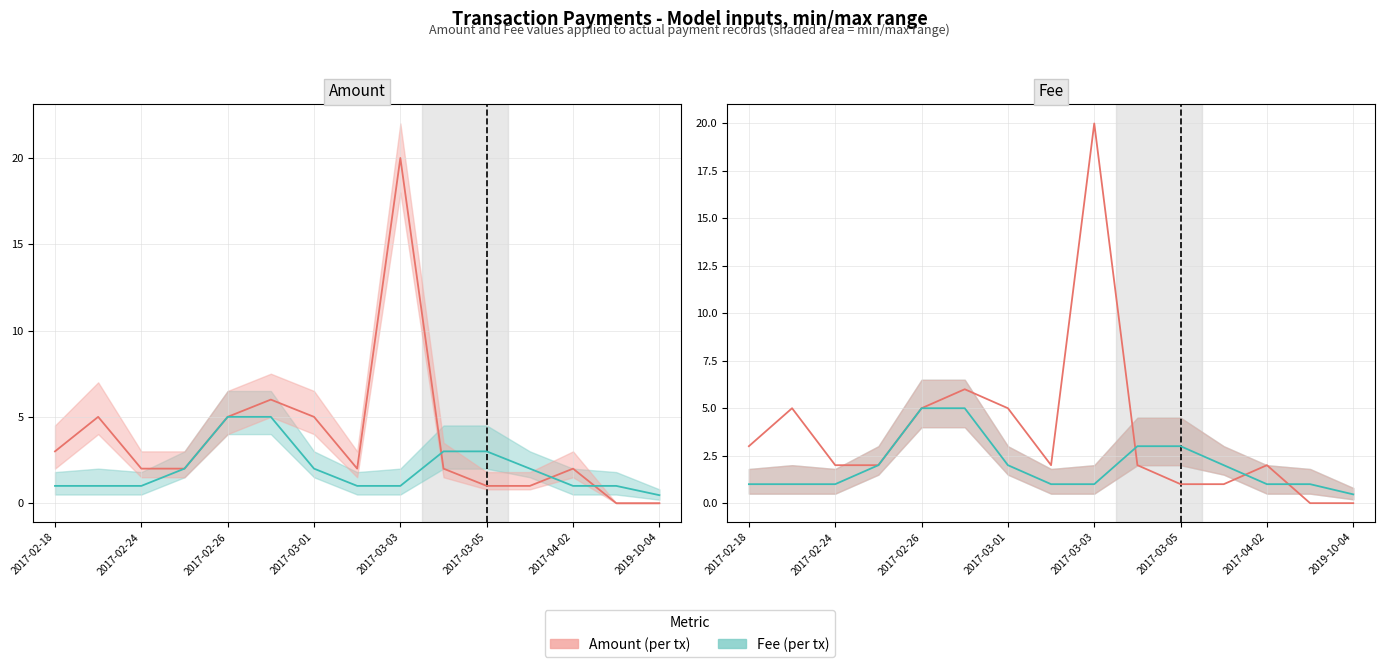

How many interior local valleys does the Amount series have?

1